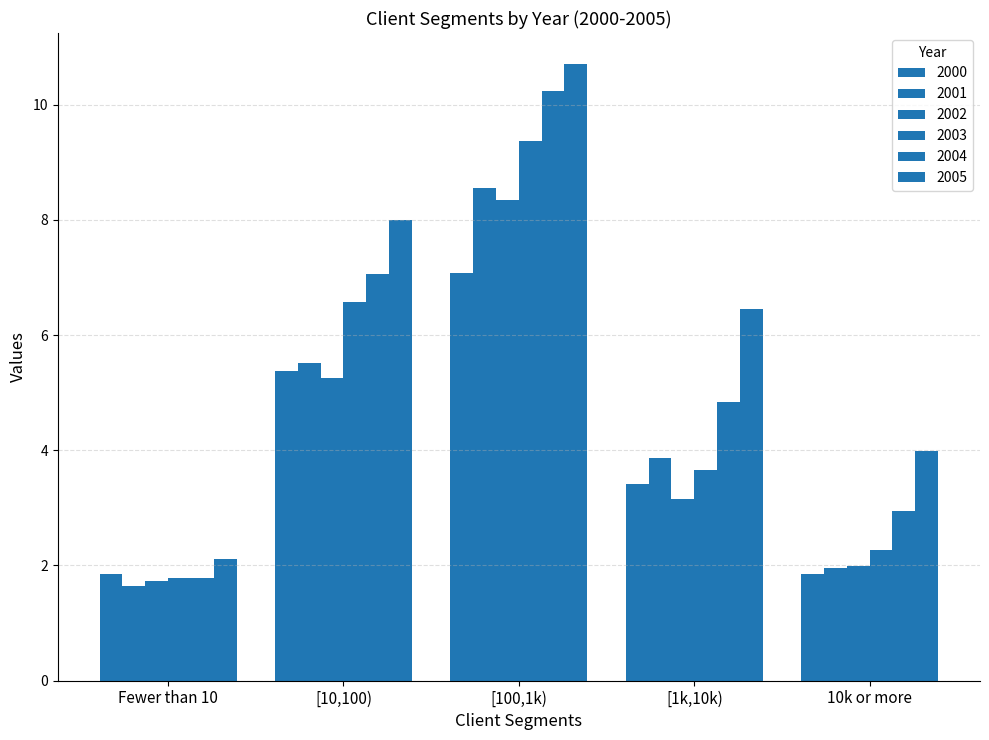

What is the average value of the 2001 series?

4.3